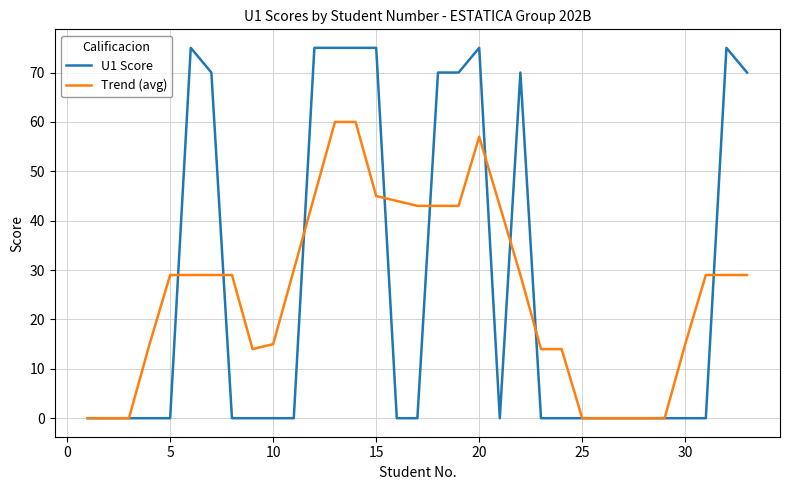

What is the maximum value shown in the chart?

75